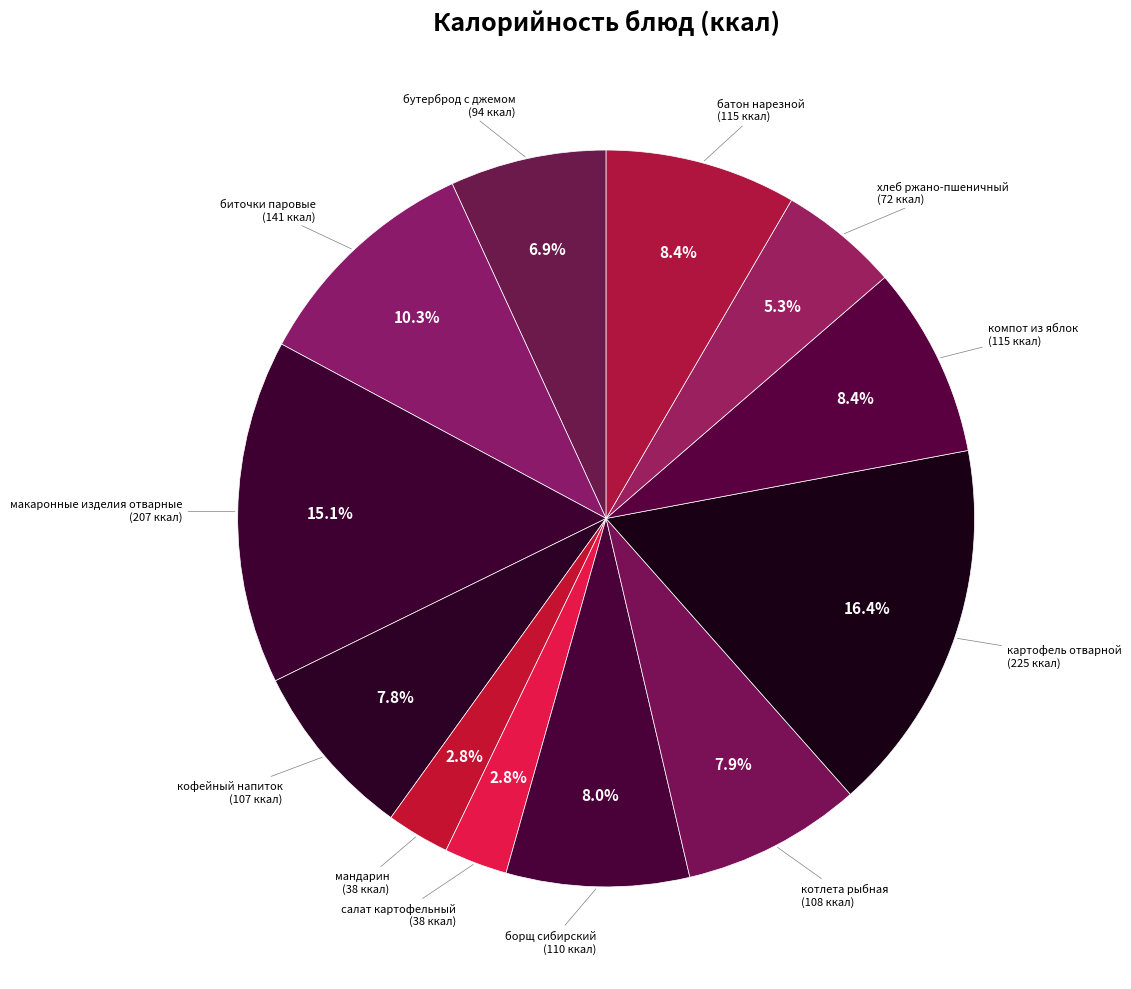

Is there any slice that represents more than half of the pie?

No